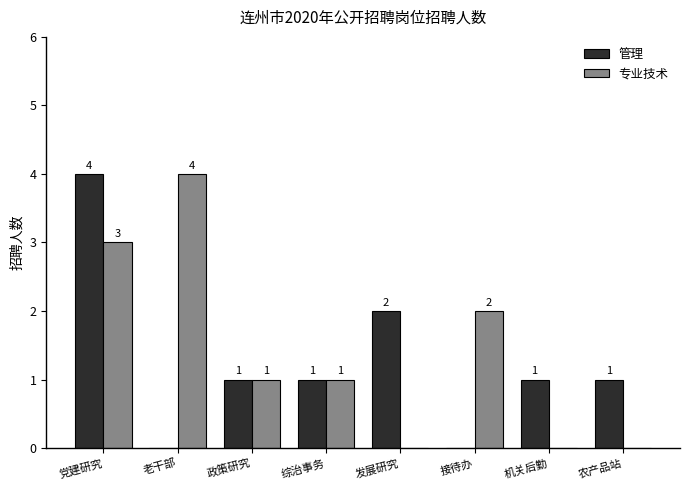

At which category is the sum across all series the highest?

党建研究